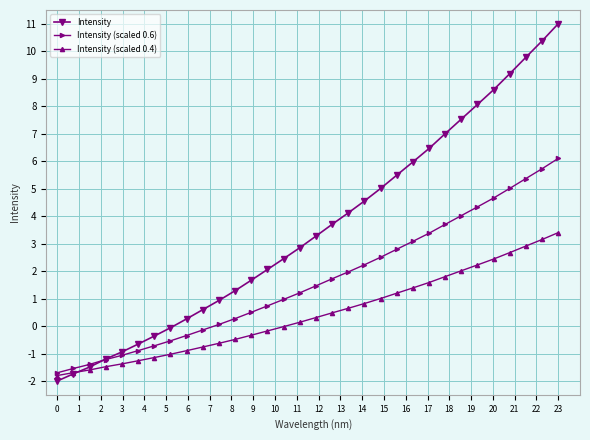

What is the value of the Intensity (scaled 0.6) point at the 5th from the left?

-1.1